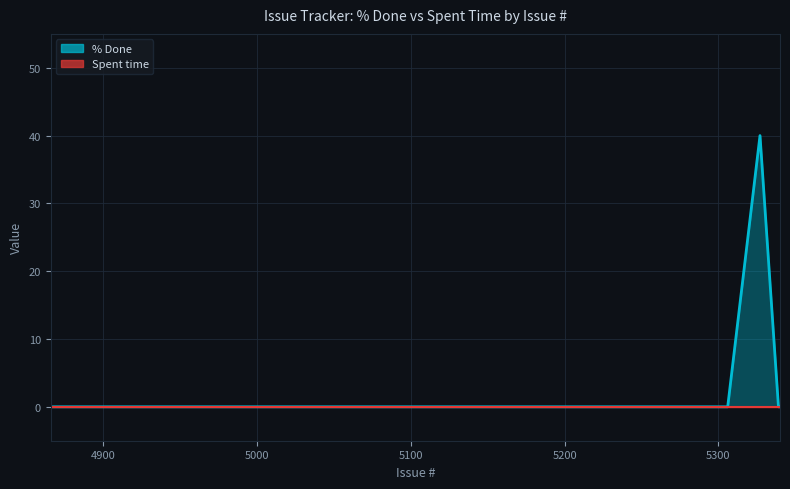

At how many categories does at least one series exceed 17?

1